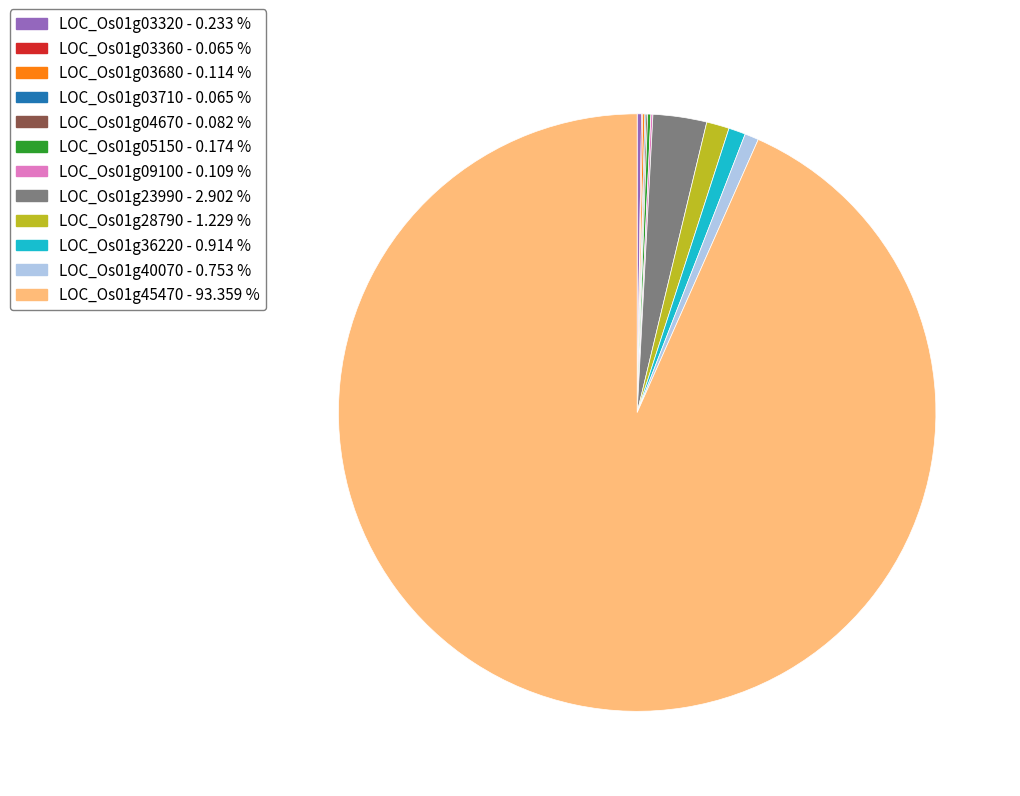

Is LOC_Os01g45470 - 93.359 % the majority of the pie?

Yes